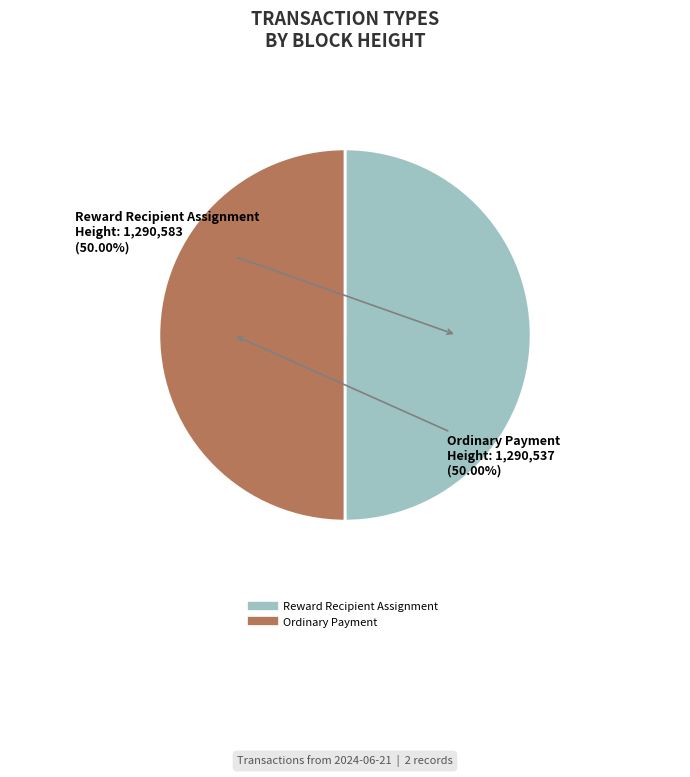

How many segments does this pie chart have?

2